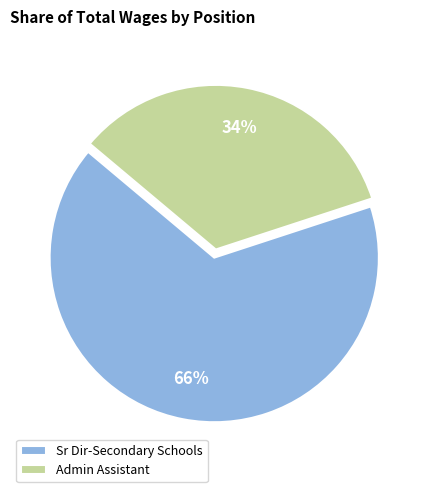

To the nearest percent, what is the average slice percentage?

50%